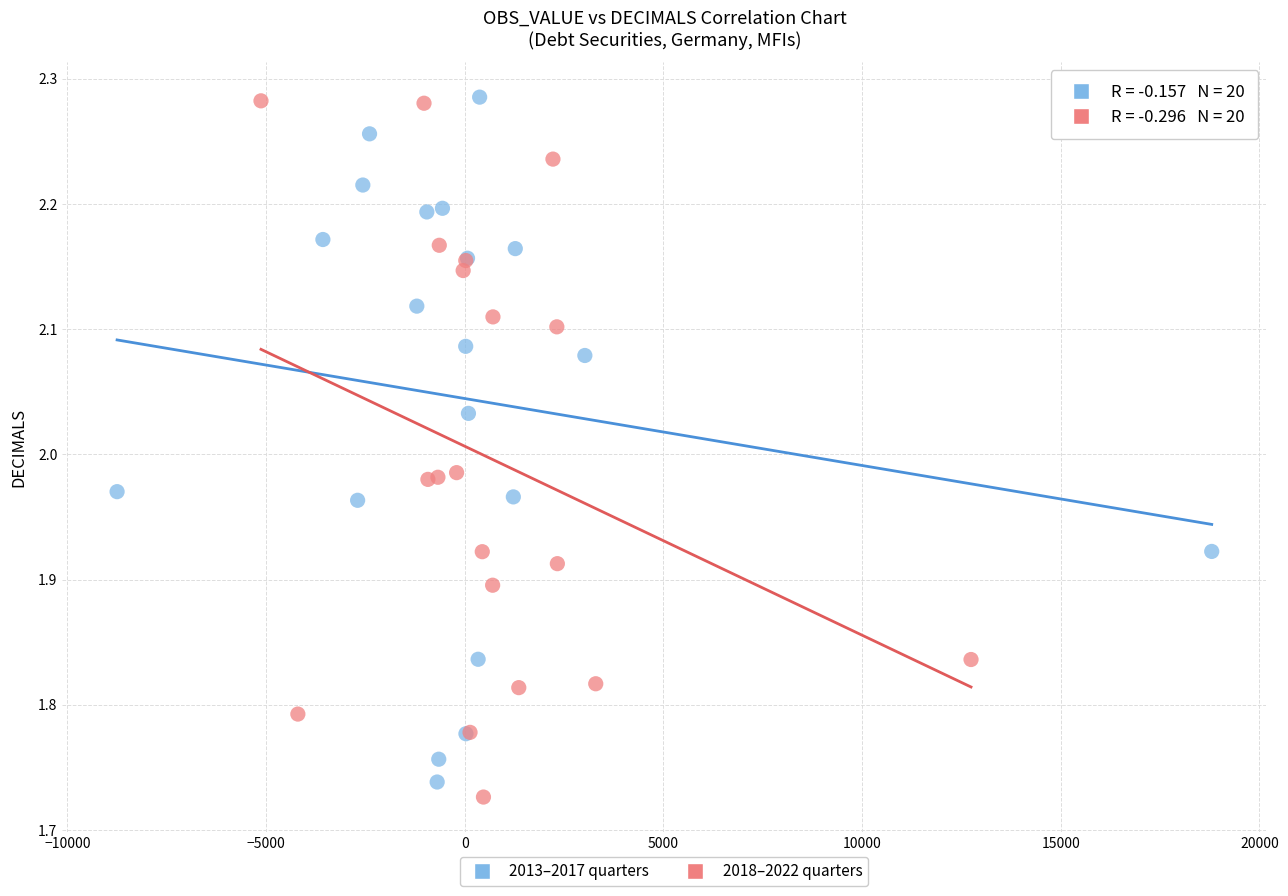

What are all the series names shown in the legend?

2013–2017 quarters, 2018–2022 quarters